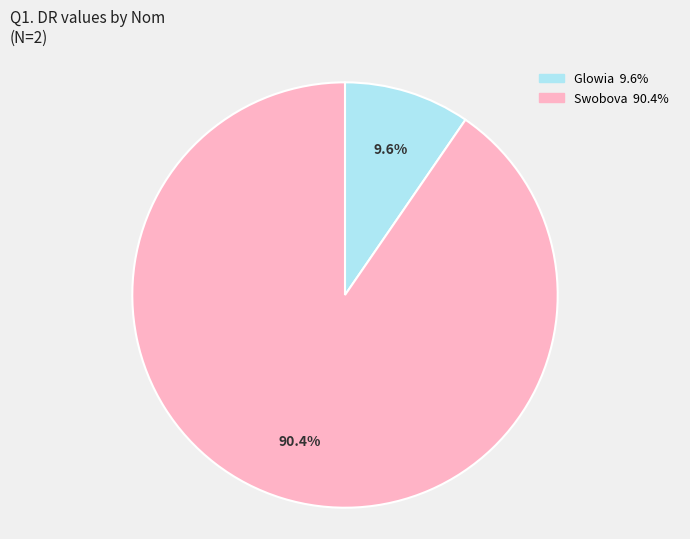

Is it true that Swobova is 84% of the pie?

False